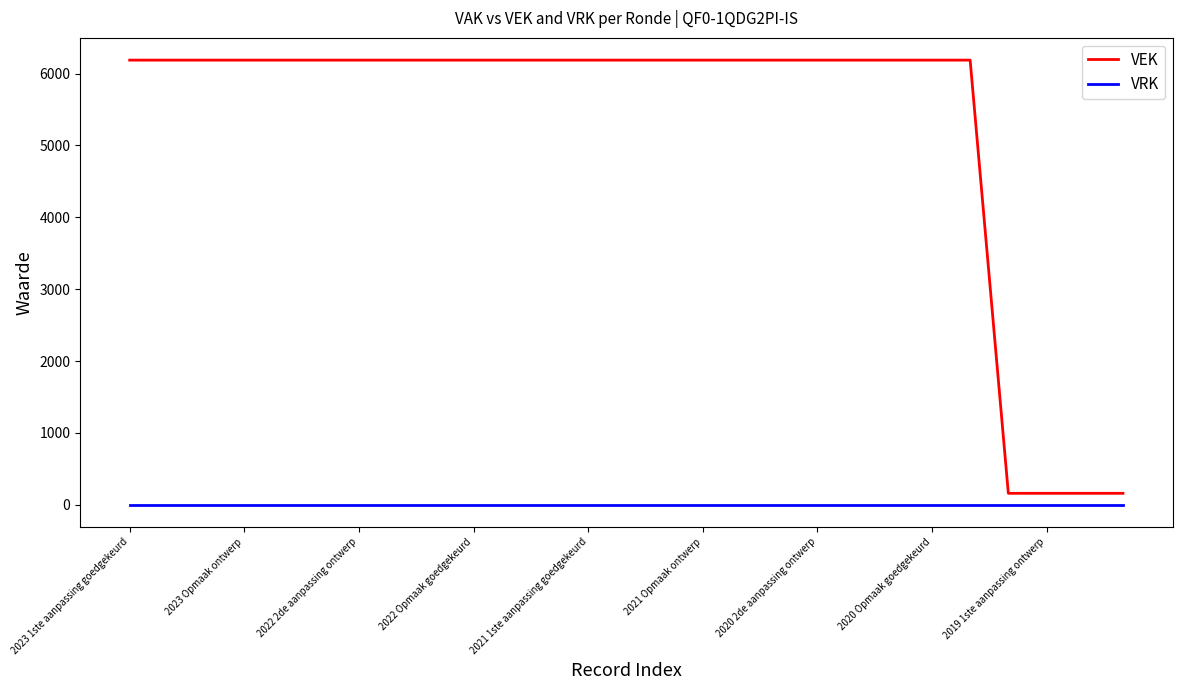

True or false: VEK and VRK cross at least once.

False